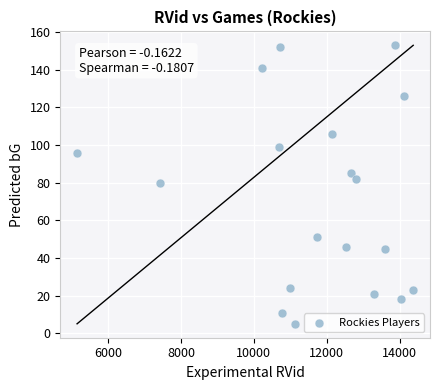

What is the range of X values (max minus min)?

9226